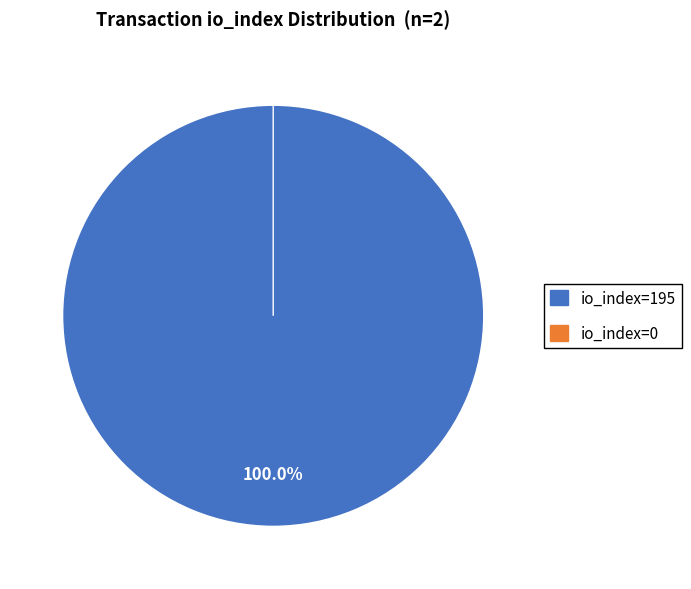

Is it true that io_index=0 is 1% of the pie?

False